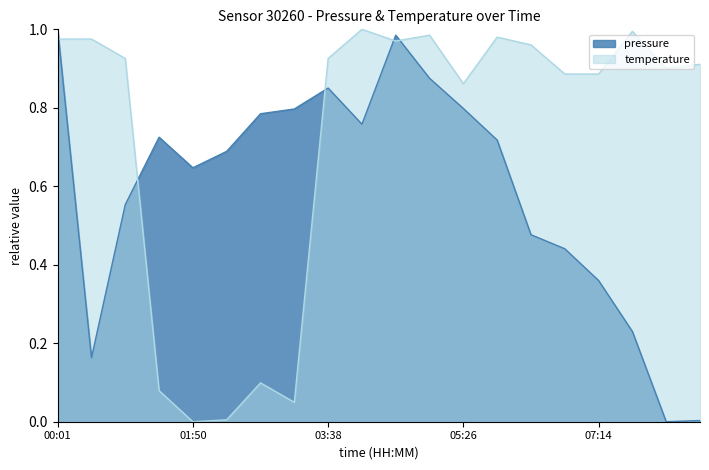

How many interior local valleys does the pressure series have?

4